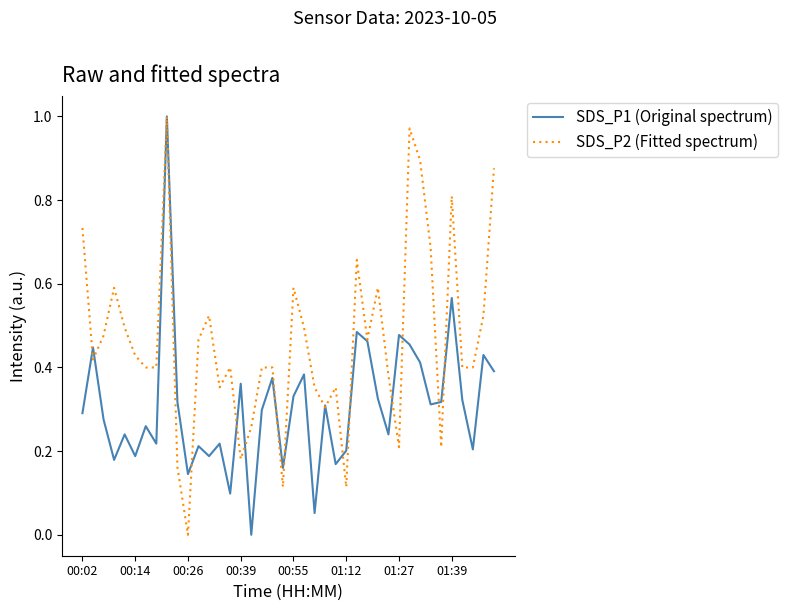

Which series has the largest total across all categories?

SDS_P2 (Fitted spectrum)